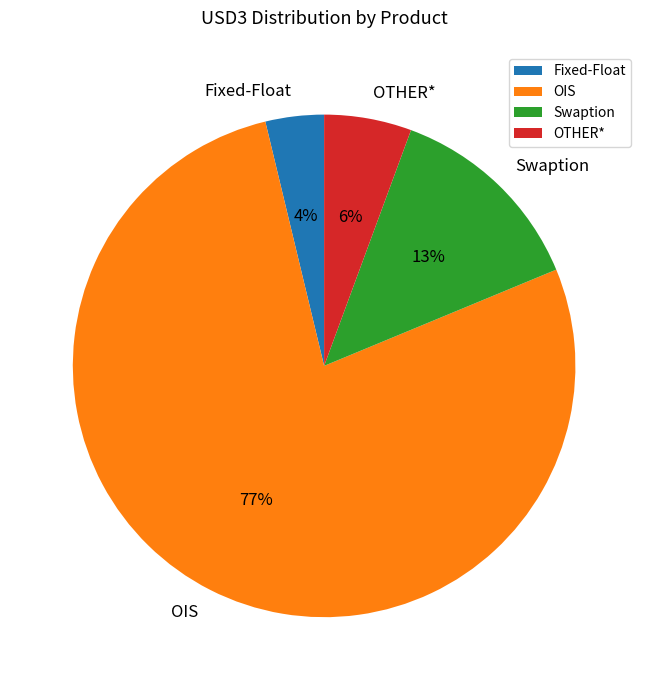

Is it true that OIS is 77% of the pie?

True